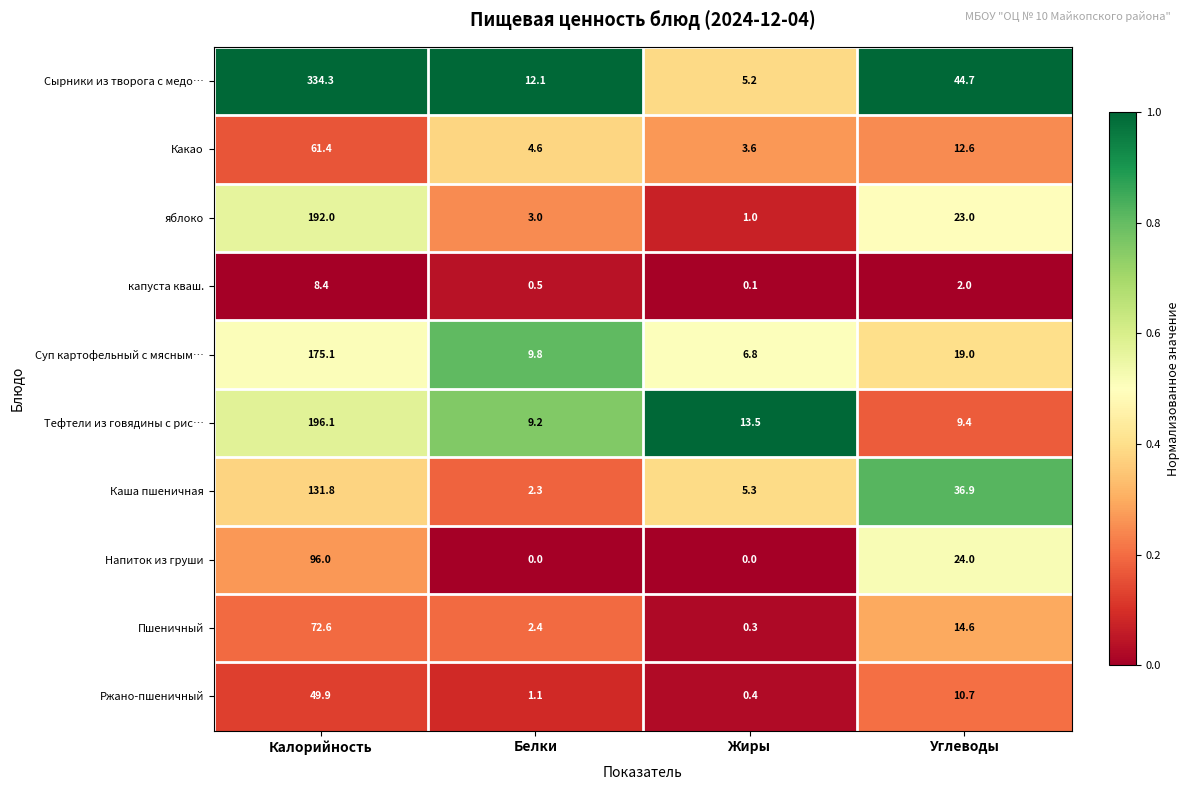

Is the value of Пшеничный at Жиры greater than the value of Ржано-пшеничный at Углеводы?

No